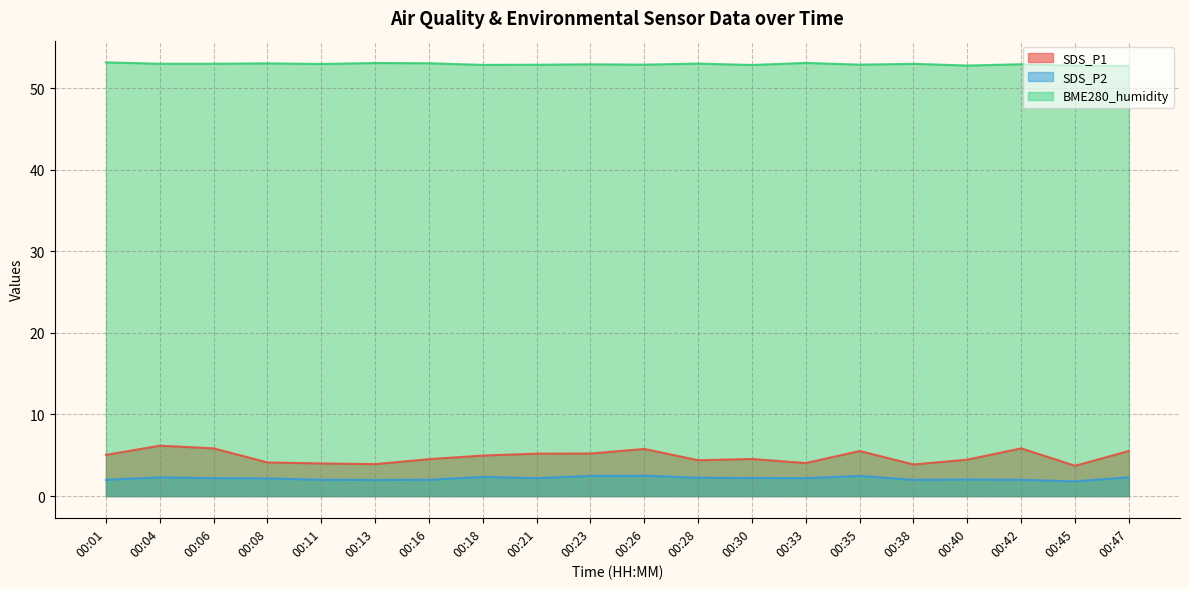

Rank the categories by SDS_P1 value from highest to lowest.

00:04, 00:06, 00:42, 00:26, 00:35, 00:47, 00:23, 00:21, 00:01, 00:18, 00:30, 00:16, 00:40, 00:28, 00:08, 00:33, 00:11, 00:13, 00:38, 00:45